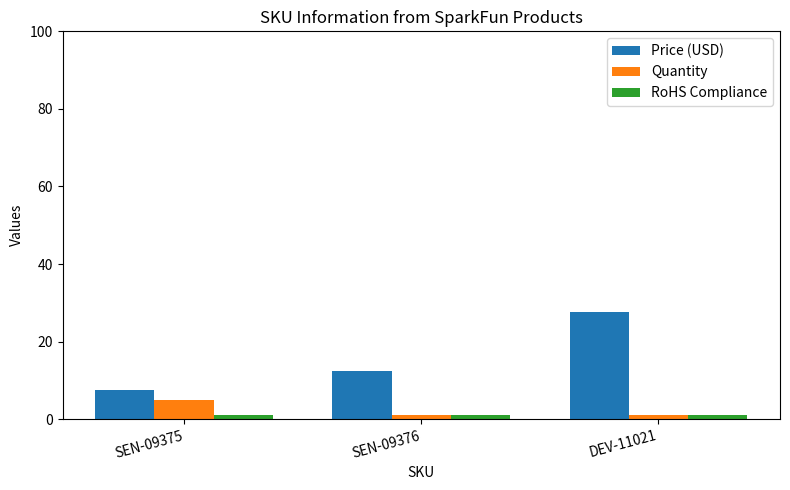

Which series has the widest spread of values?

Price (USD)